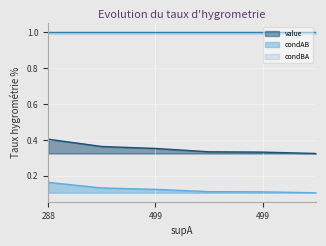

The value of value at 499 is 0.4. True or false?

True